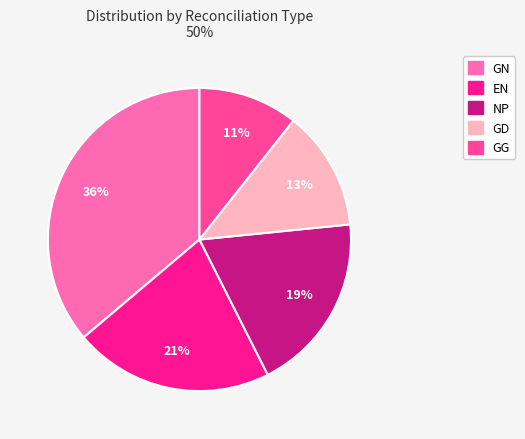

What percentage is the EN slice, to the nearest percent?

21%